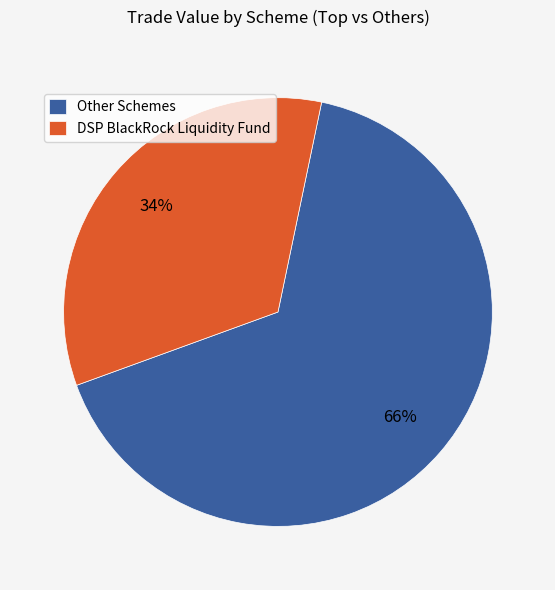

How many segments does this pie chart have?

2